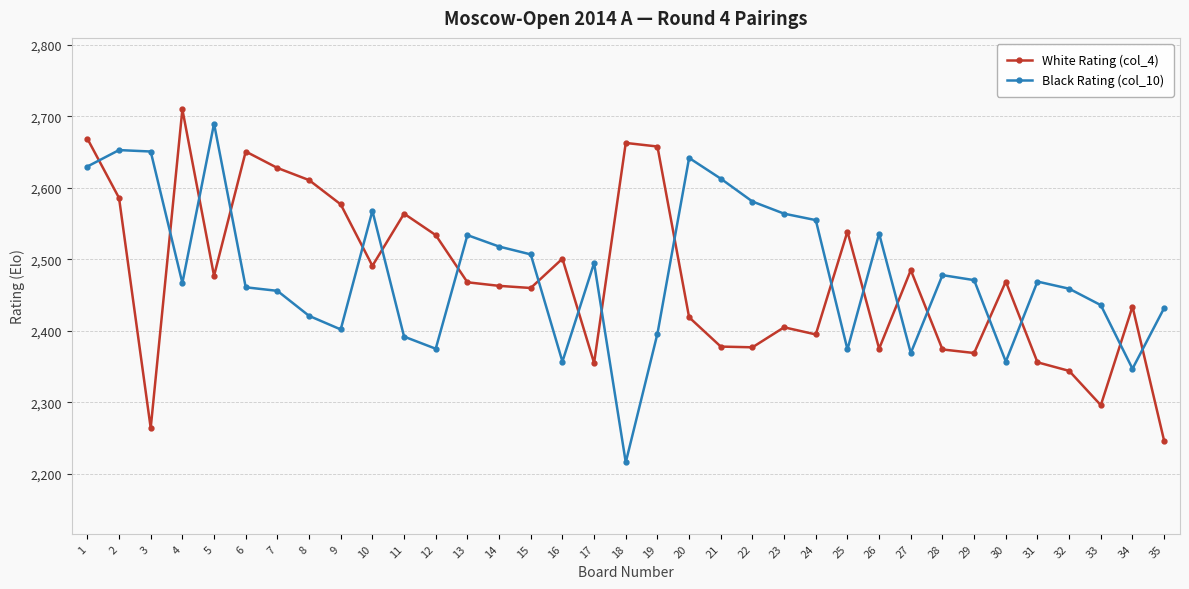

How many values in the Black Rating (col_10) series are below 2469?

17